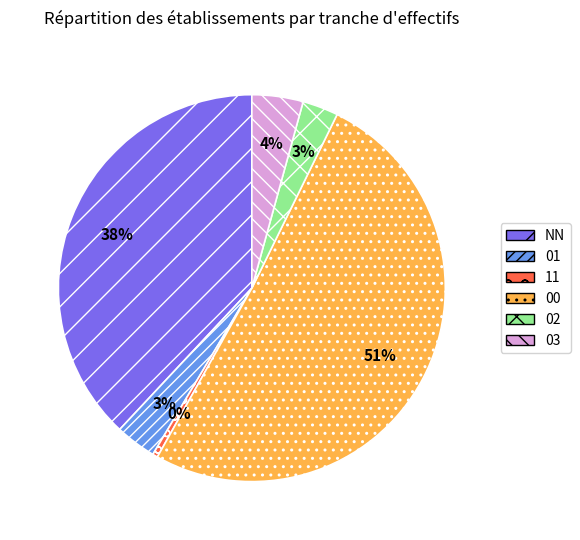

Is there a majority slice in this chart?

Yes